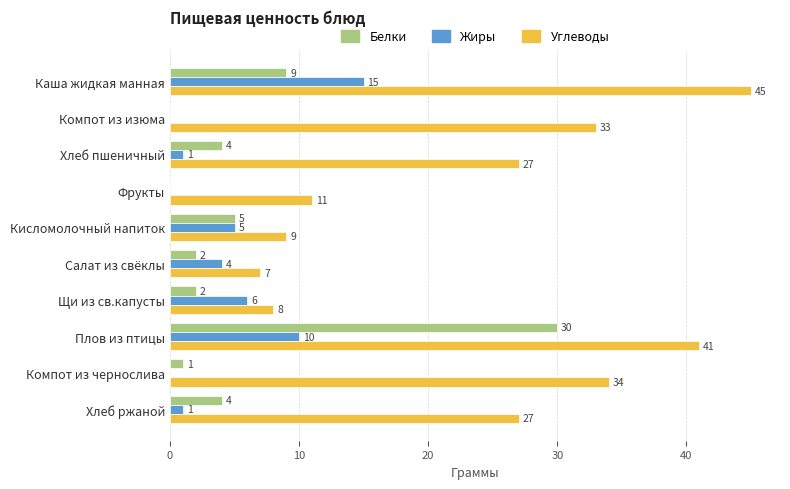

The value of Жиры at Каша жидкая манная is 3. True or false?

False